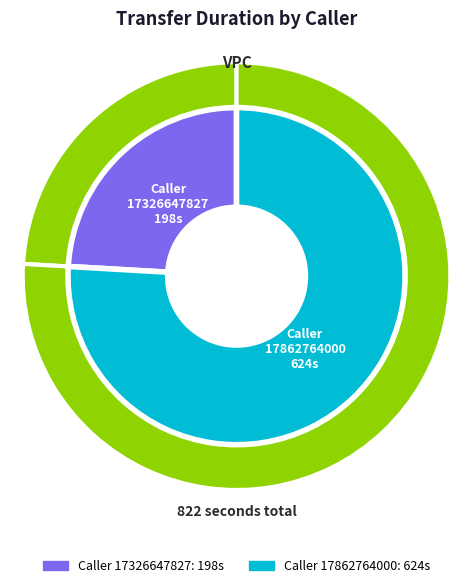

True or false: 17326647827 accounts for 18% of the total.

False